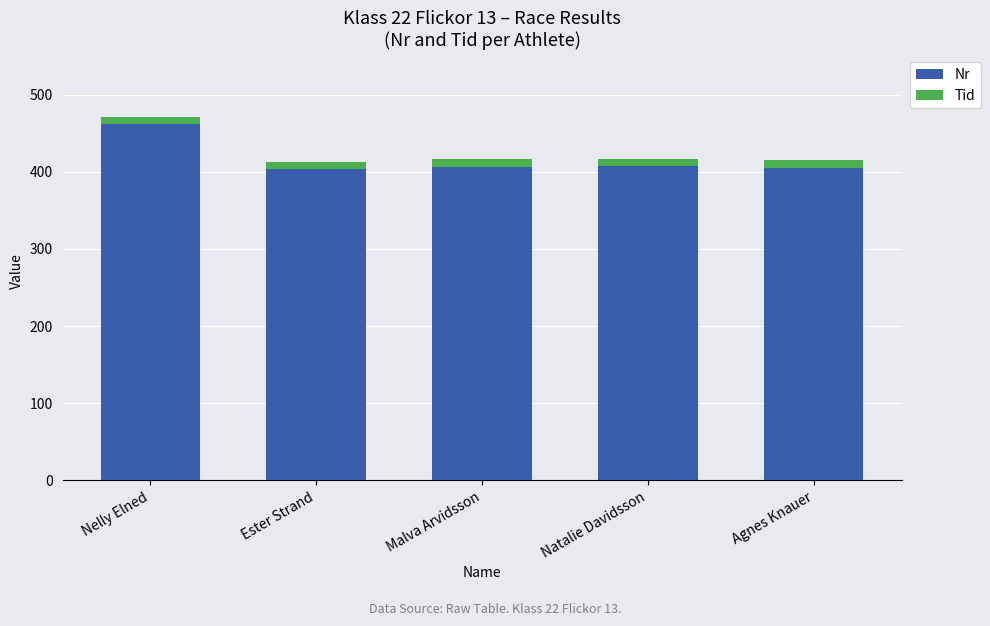

What is the difference between the maximum and minimum values in the Nr series?

59.0